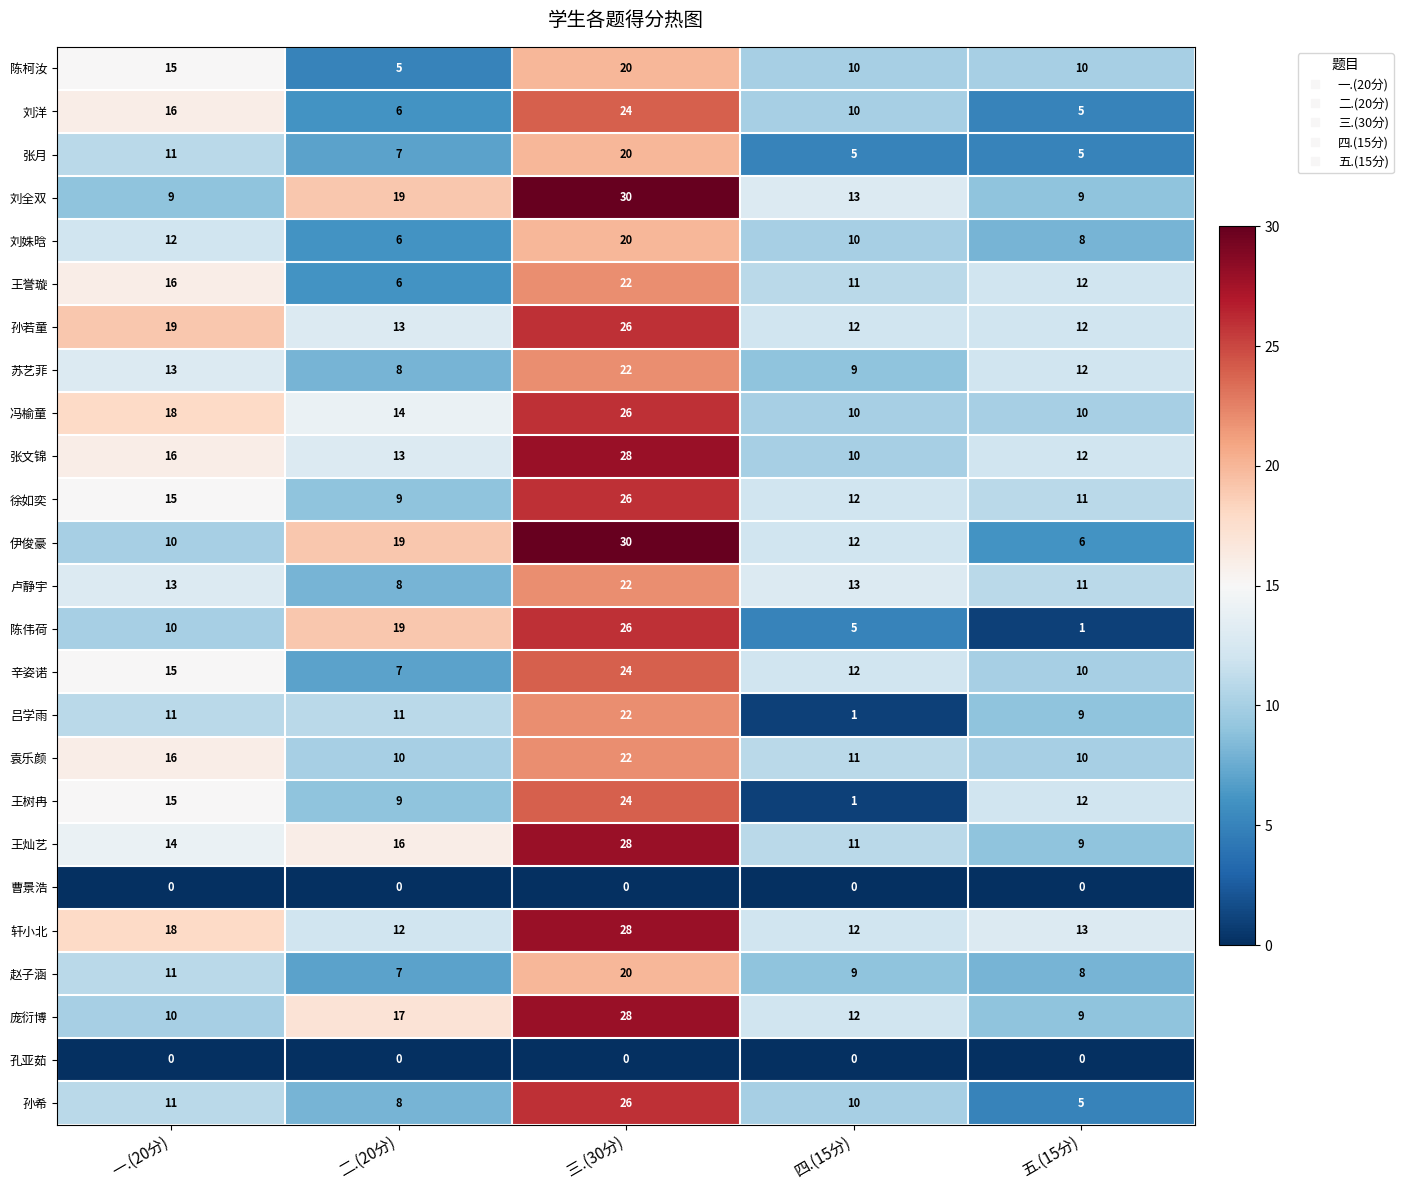

What is the difference between the maximum and minimum values in the 张月 series?

15